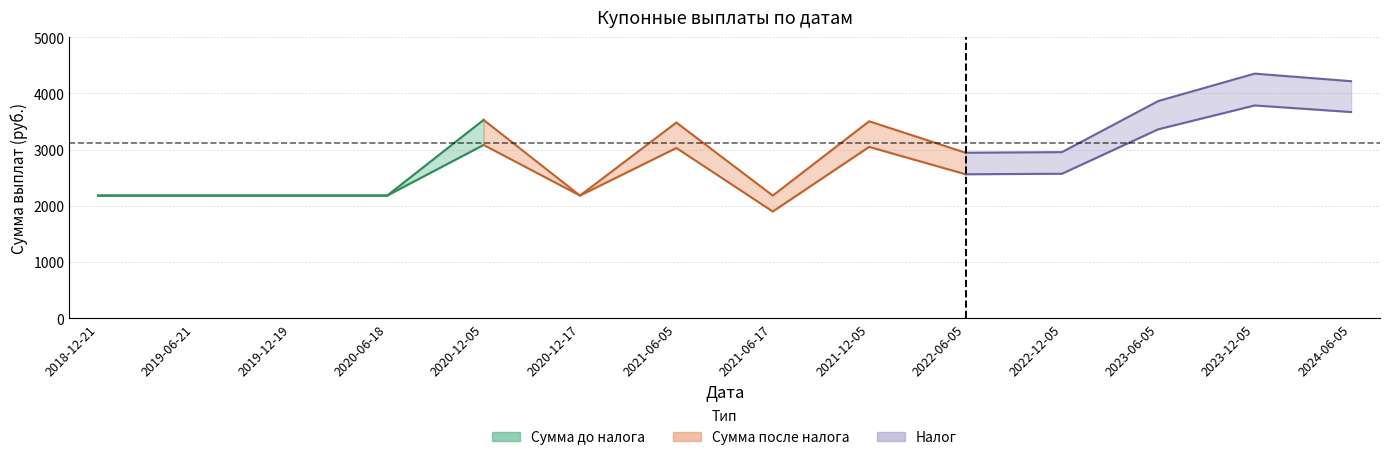

How many values in the Сумма после налога series are below 2569?

7